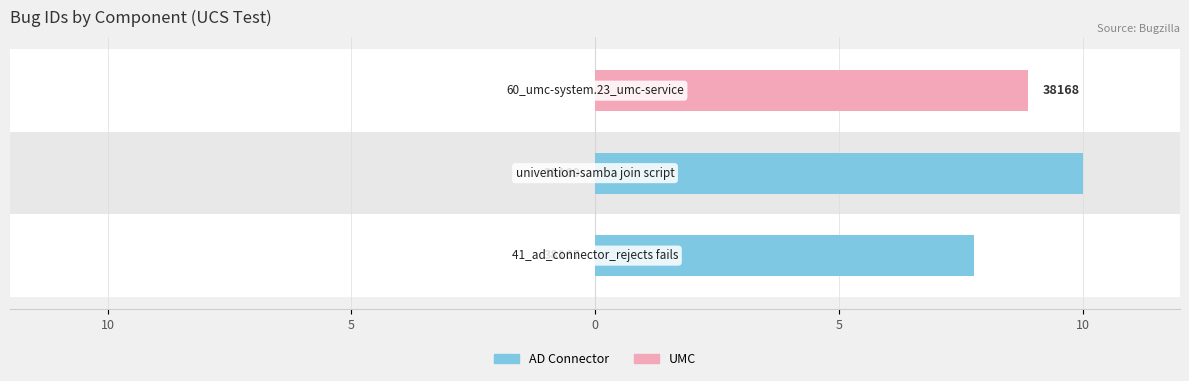

True or false: AD Connector has a value of 6.5 at 5.

False